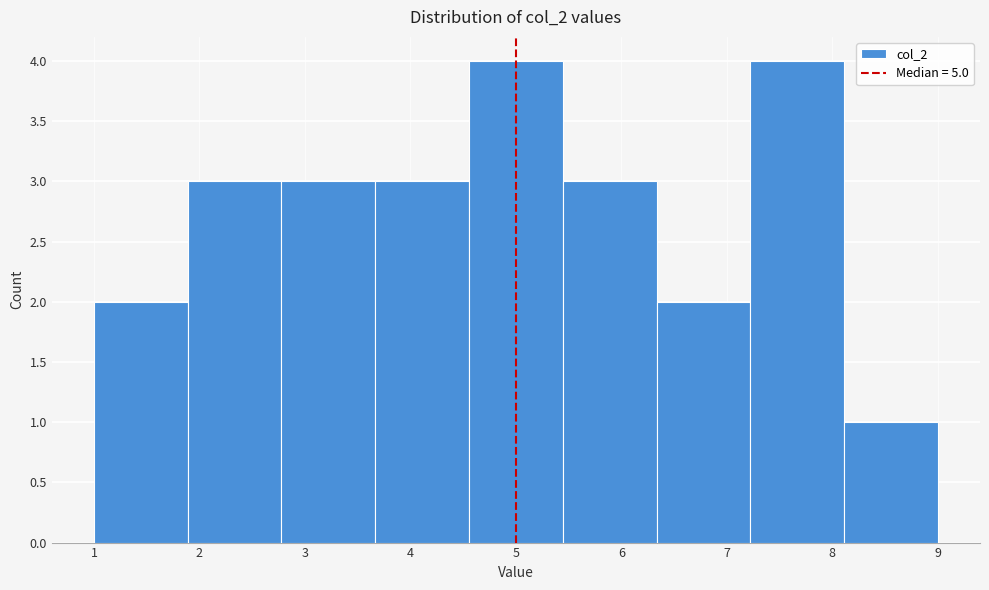

Reading left to right, transcribe this chart: for each bar, give the range it covers on the x-axis and its height. Neither the bar edges nor the heights are printed on the chart, so give them approximately, as read against the axes.

1.0 to 1.9: 2
1.9 to 2.8: 3
2.8 to 3.7: 3
3.7 to 4.6: 3
4.6 to 5.4: 4
5.4 to 6.3: 3
6.3 to 7.2: 2
7.2 to 8.1: 4
8.1 to 9.0: 1